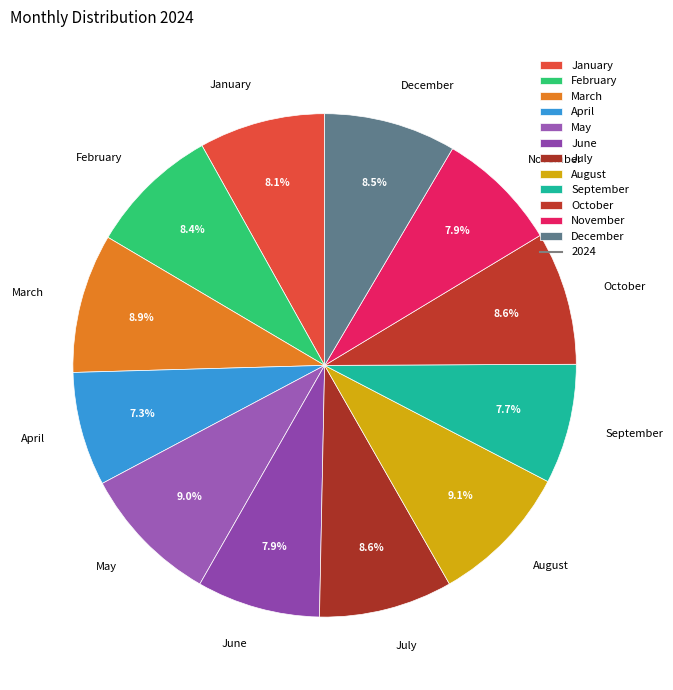

Is October the majority of the pie?

No